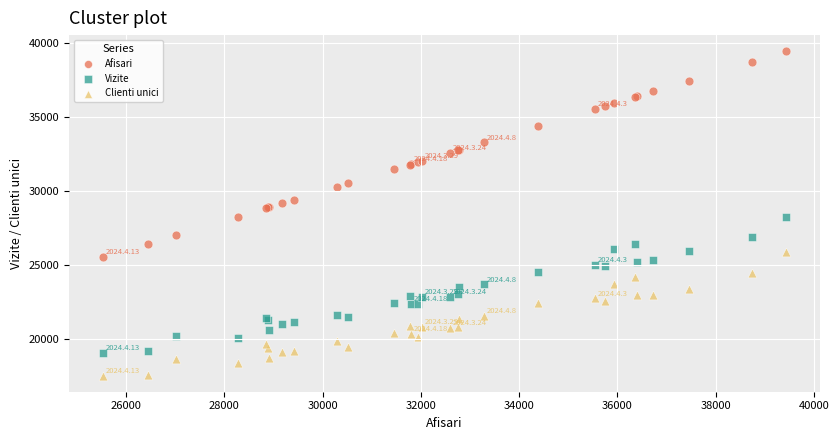

Which series reaches the maximum Y coordinate?

Afisari